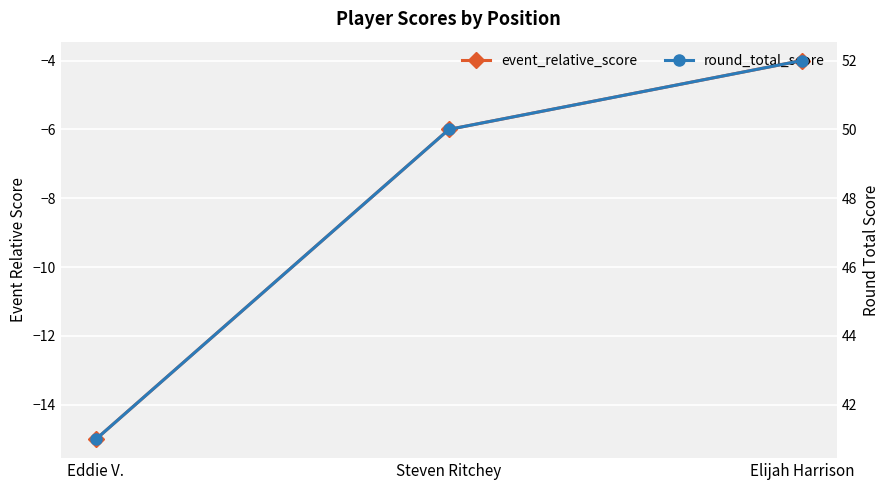

List the series in order of their peak value, highest first.

round_total_score, event_relative_score